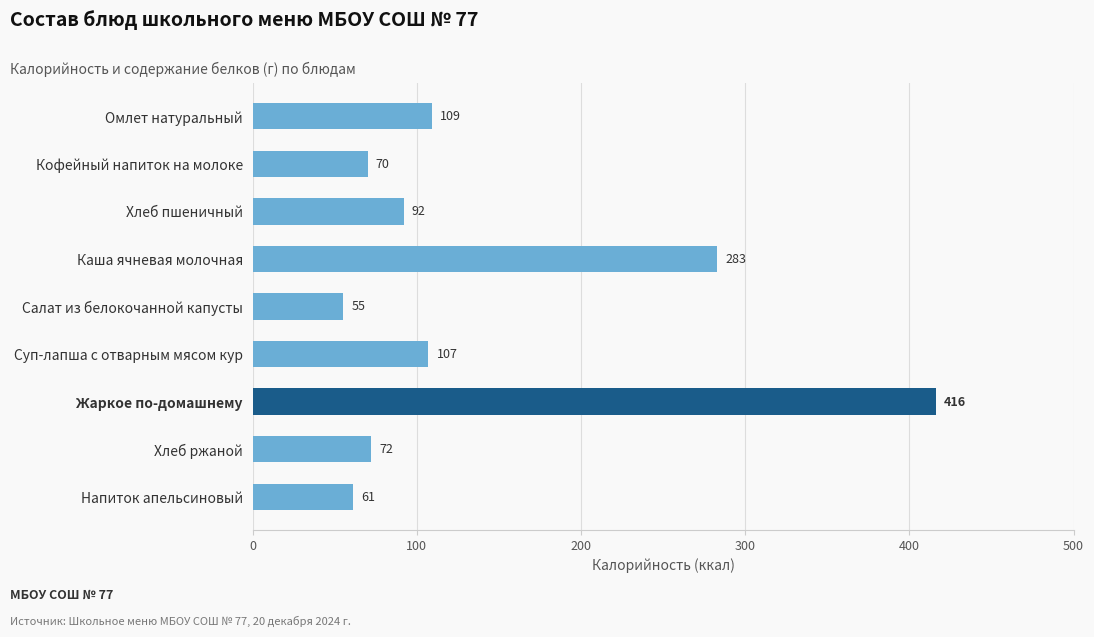

What is the change in value from Напиток апельсиновый to Омлет натуральный?

+48